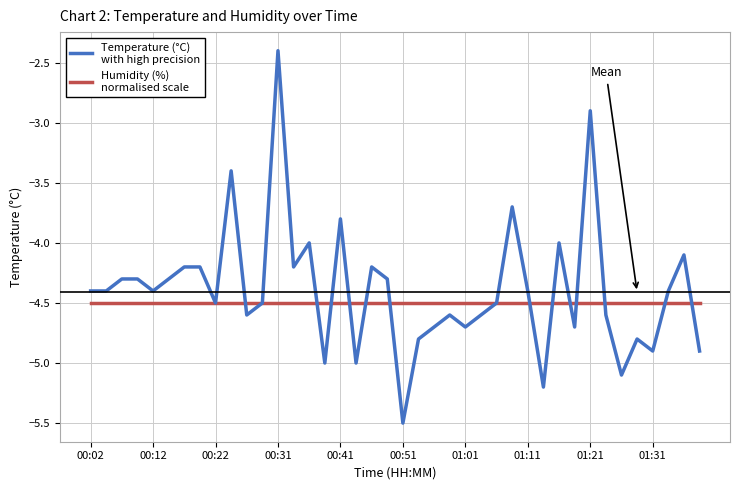

What is the maximum value shown in the chart?

-2.4